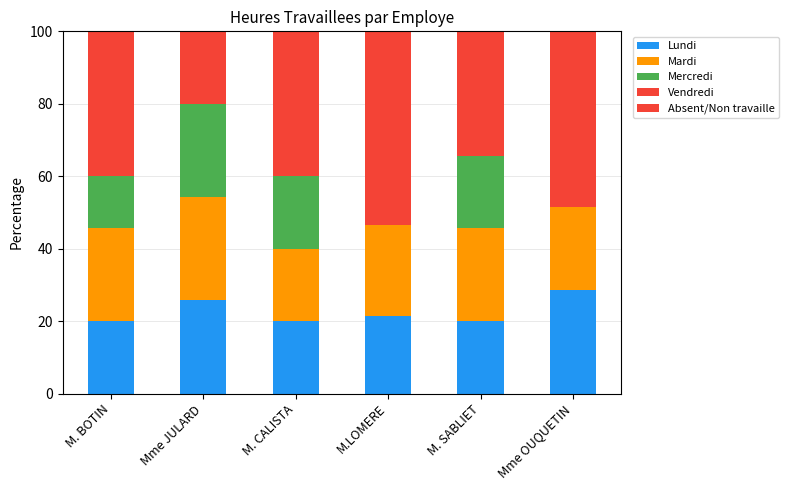

The value of Absent/Non travaille at Mme OUQUETIN is 37.1. True or false?

True